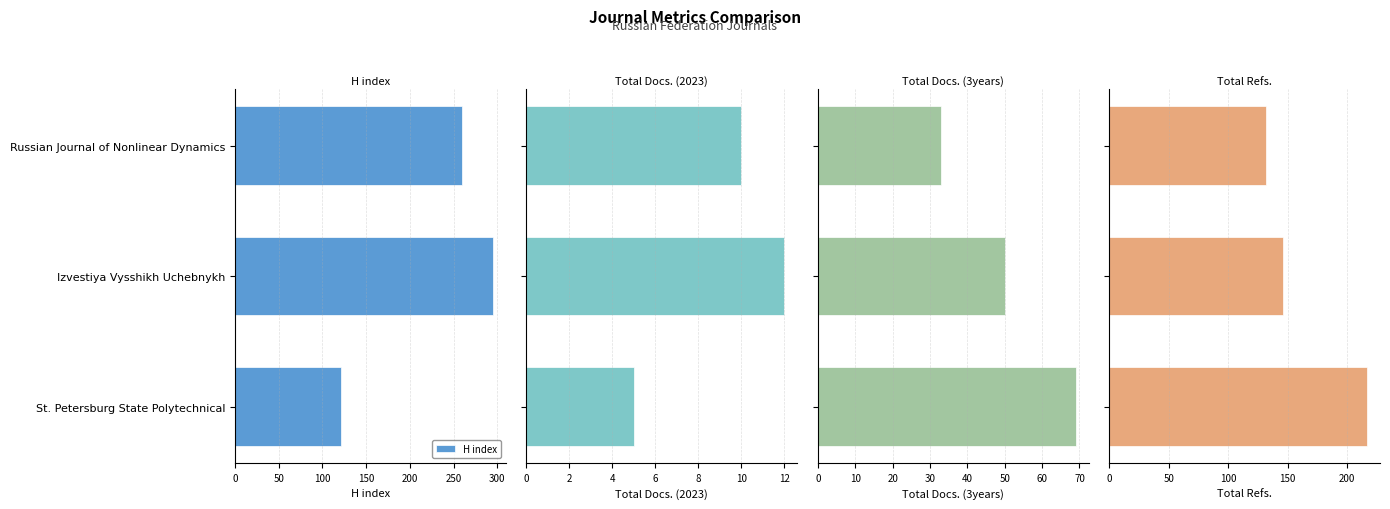

What is the average value of the H index series?

225